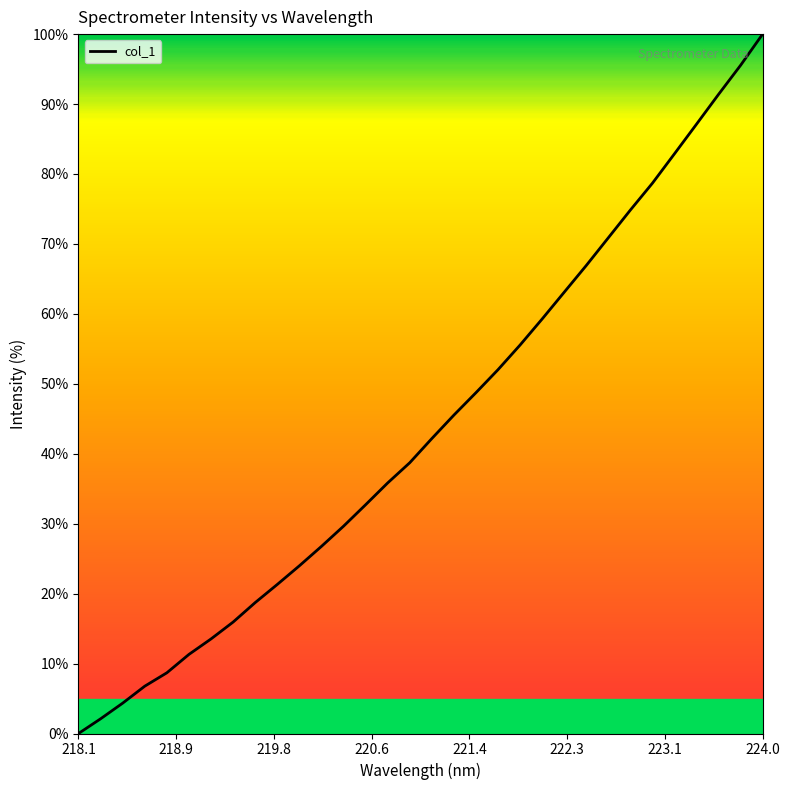

What is the sum of all values?

1404.9